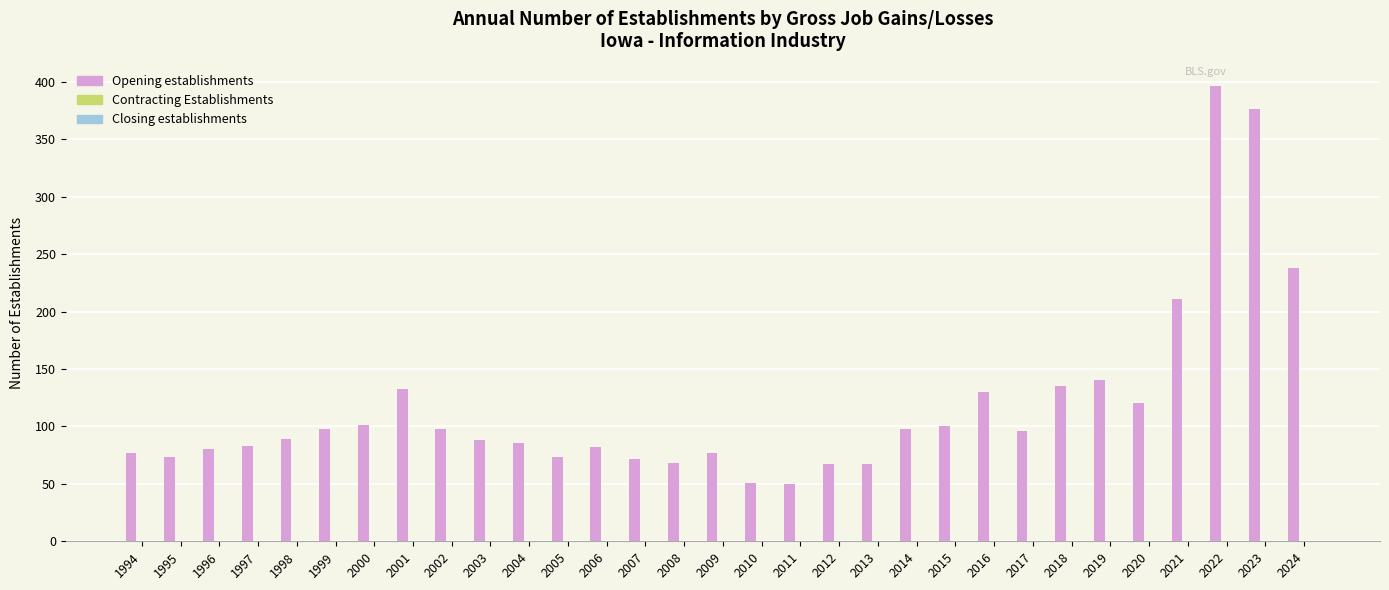

What is the greatest value displayed?

396